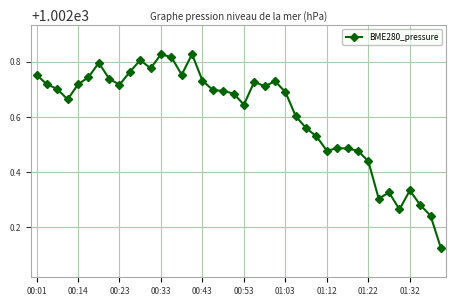

What is the difference between the second highest and second lowest values?

0.6